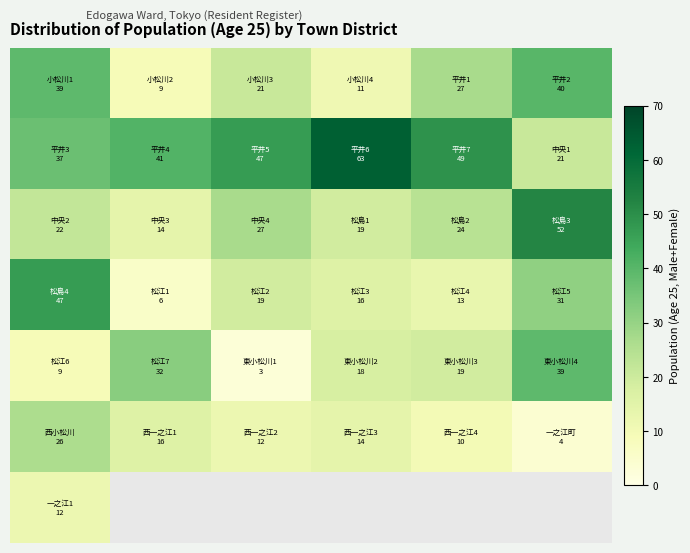

What is the spread (max minus min) of values at 4?

39.0